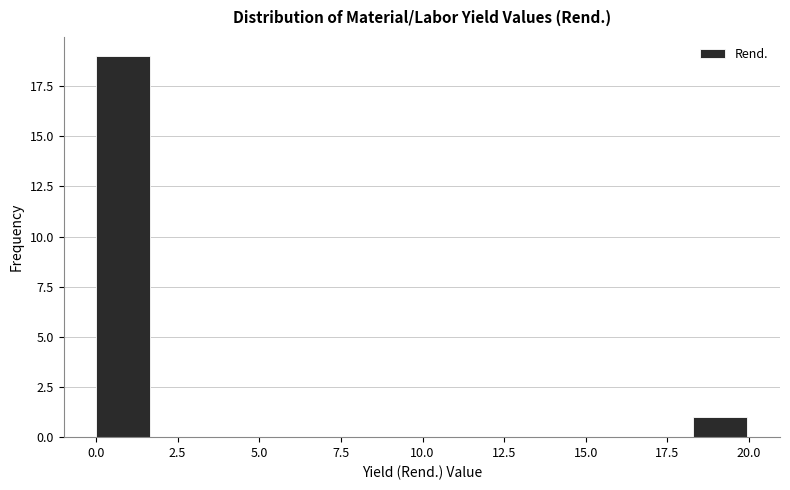

Around what value on the x-axis is the tallest bar? Give the approximate position of its centre, as read against the axis.

1.0